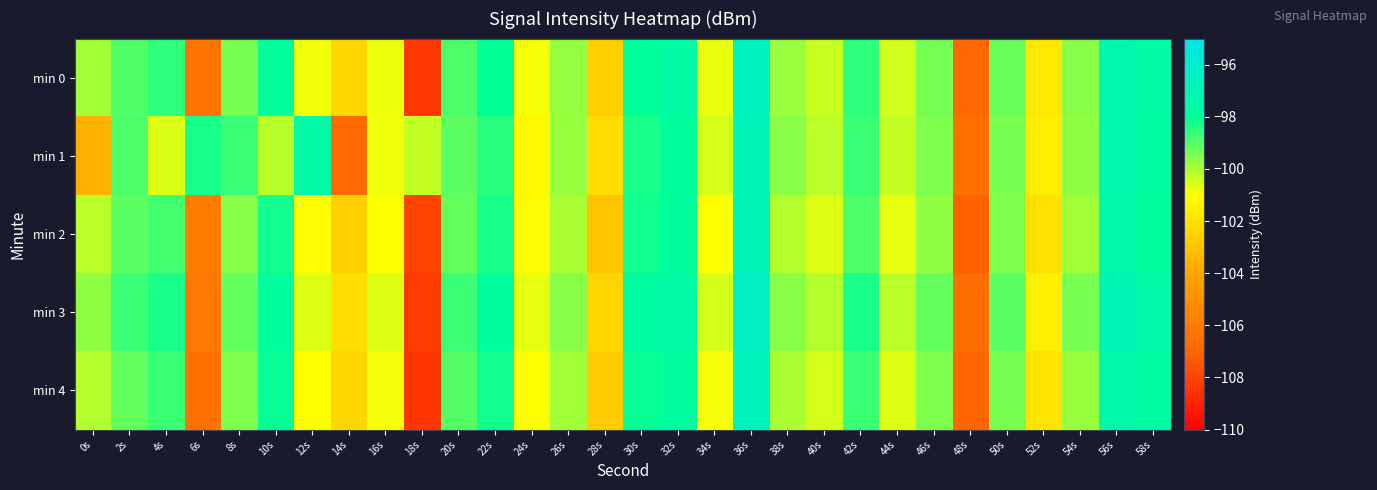

Reading left to right, list all the values displayed in this chart.

min 0: 0s=-99.9	2s=-99.0	4s=-98.6	6s=-106.3	8s=-99.4	10s=-98.0	12s=-100.8	14s=-102.3	16s=-100.8	18s=-108.4	20s=-98.9	22s=-98.0	24s=-100.9	26s=-99.8	28s=-102.6	30s=-98.0	32s=-97.7	34s=-100.8	36s=-96.5	38s=-99.8	40s=-100.3	42s=-98.6	44s=-100.5	46s=-99.4	48s=-106.9	50s=-99.2	52s=-101.7	54s=-99.6	56s=-97.1	58s=-97.6
min 1: 0s=-103.6	2s=-98.9	4s=-100.6	6s=-98.3	8s=-98.7	10s=-100.2	12s=-97.4	14s=-106.8	16s=-100.8	18s=-100.3	20s=-99.1	22s=-98.5	24s=-101.2	26s=-99.8	28s=-102.1	30s=-98.3	32s=-97.9	34s=-100.5	36s=-96.8	38s=-99.6	40s=-100.2	42s=-98.7	44s=-100.3	46s=-99.5	48s=-106.5	50s=-99.4	52s=-101.6	54s=-99.7	56s=-97.2	58s=-97.7
min 2: 0s=-100.2	2s=-99.1	4s=-98.8	6s=-105.9	8s=-99.6	10s=-98.2	12s=-101.1	14s=-102.6	16s=-101.0	18s=-108.0	20s=-99.2	22s=-98.3	24s=-101.1	26s=-100.0	28s=-102.9	30s=-98.2	32s=-97.9	34s=-101.0	36s=-96.8	38s=-100.1	40s=-100.6	42s=-98.9	44s=-100.7	46s=-99.7	48s=-107.1	50s=-99.5	52s=-102.0	54s=-99.9	56s=-97.4	58s=-97.8
min 3: 0s=-99.7	2s=-98.7	4s=-98.3	6s=-106.1	8s=-99.2	10s=-97.8	12s=-100.6	14s=-102.1	16s=-100.6	18s=-108.2	20s=-98.7	22s=-97.8	24s=-100.7	26s=-99.6	28s=-102.4	30s=-97.7	32s=-97.5	34s=-100.5	36s=-96.3	38s=-99.6	40s=-100.1	42s=-98.3	44s=-100.2	46s=-99.2	48s=-106.6	50s=-99.1	52s=-101.5	54s=-99.4	56s=-96.9	58s=-97.4
min 4: 0s=-100.1	2s=-99.2	4s=-98.7	6s=-106.4	8s=-99.5	10s=-98.1	12s=-101.0	14s=-102.4	16s=-100.9	18s=-108.4	20s=-99.0	22s=-98.2	24s=-101.0	26s=-99.9	28s=-102.7	30s=-98.1	32s=-97.8	34s=-100.9	36s=-96.7	38s=-100.0	40s=-100.5	42s=-98.7	44s=-100.6	46s=-99.5	48s=-107.0	50s=-99.4	52s=-101.9	54s=-99.8	56s=-97.3	58s=-97.7